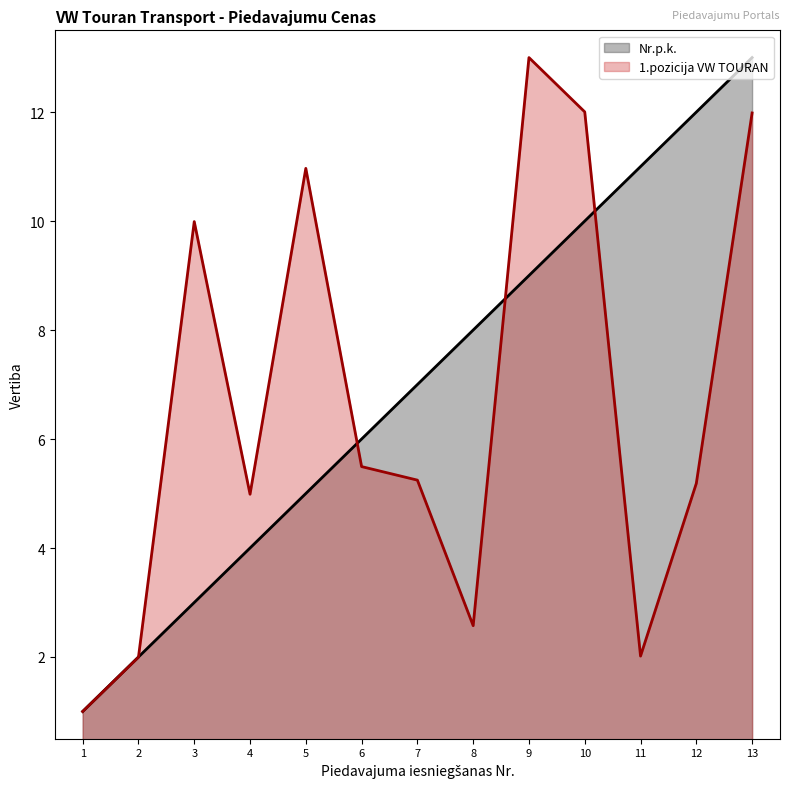

How many data points in Nr.p.k. are less than 7?

6